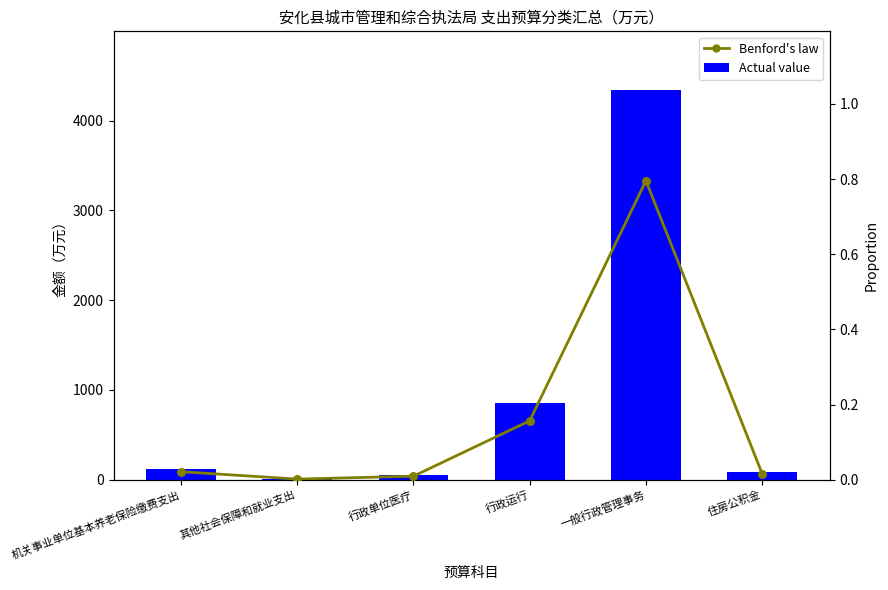

Which has a higher value, 行政运行 or 机关事业单位基本养老保险缴费支出?

行政运行